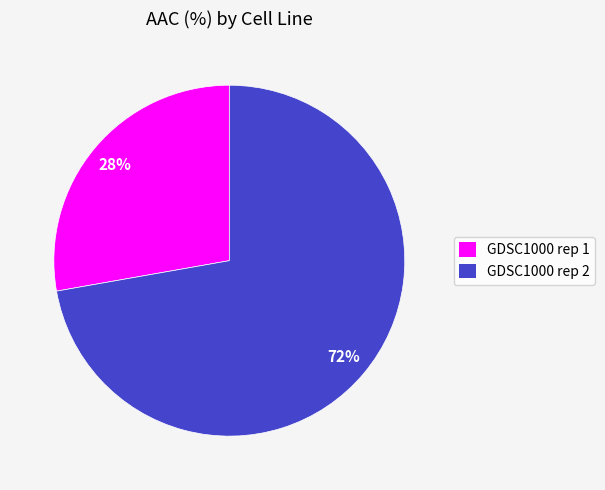

What percentage is the GDSC1000 rep 1 slice, to the nearest percent?

28%